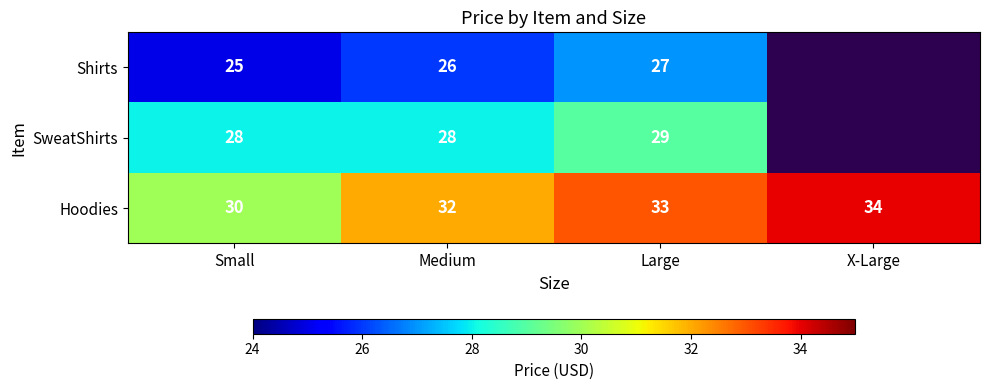

Which category has the lowest value across all series?

X-Large